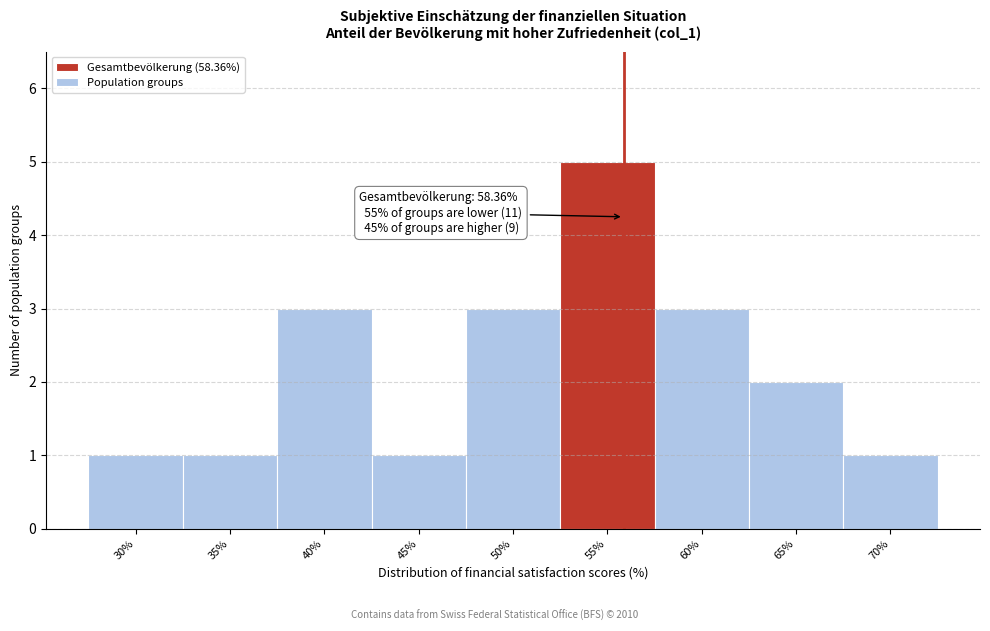

Reading left to right, what are all the values shown in this chart?

30%=1	35%=1	40%=3	45%=1	50%=3	55%=5	60%=3	65%=2	70%=1